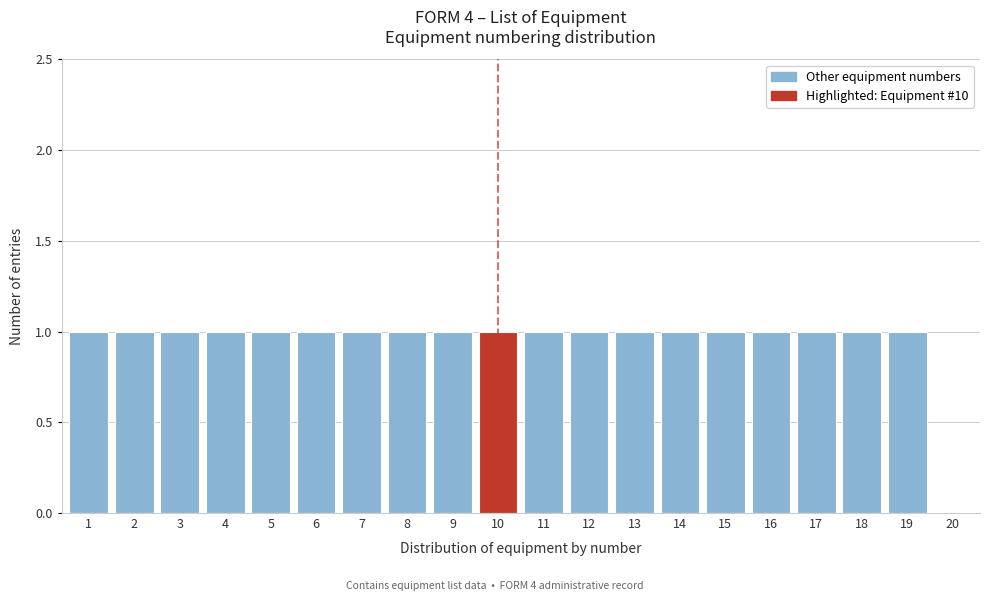

Reading left to right, list every bar in this chart as the range it spans on the x-axis followed by its height. The values are not printed on the chart, so give them approximately, as read against the axis.

0.5 to 1.5: 1
1.5 to 2.5: 1
2.5 to 3.5: 1
3.5 to 4.5: 1
4.5 to 5.5: 1
5.5 to 6.5: 1
6.5 to 7.5: 1
7.5 to 8.5: 1
8.5 to 9.5: 1
9.5 to 10.5: 1
10.5 to 11.5: 1
11.5 to 12.5: 1
12.5 to 13.5: 1
13.5 to 14.5: 1
14.5 to 15.5: 1
15.5 to 16.5: 1
16.5 to 17.5: 1
17.5 to 18.5: 1
18.5 to 19.5: 1
19.5 to 20.5: 0